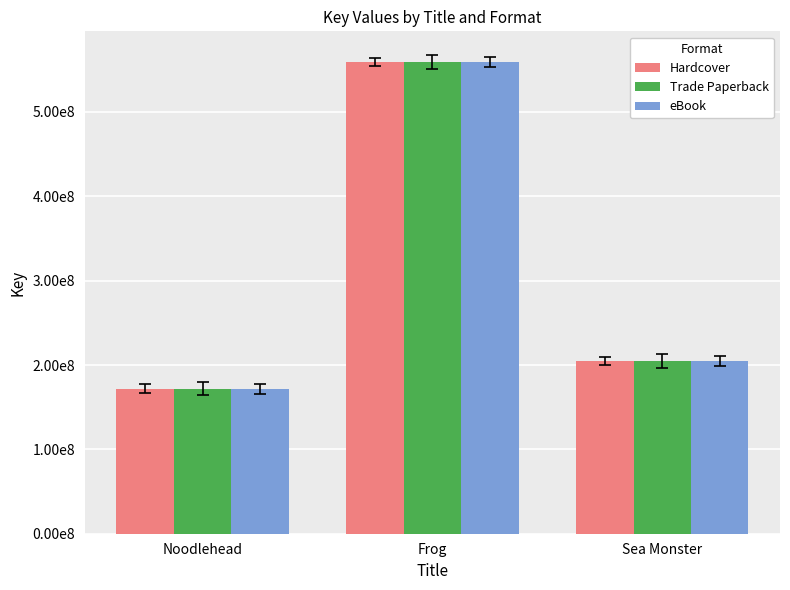

Are the bars horizontal?

No